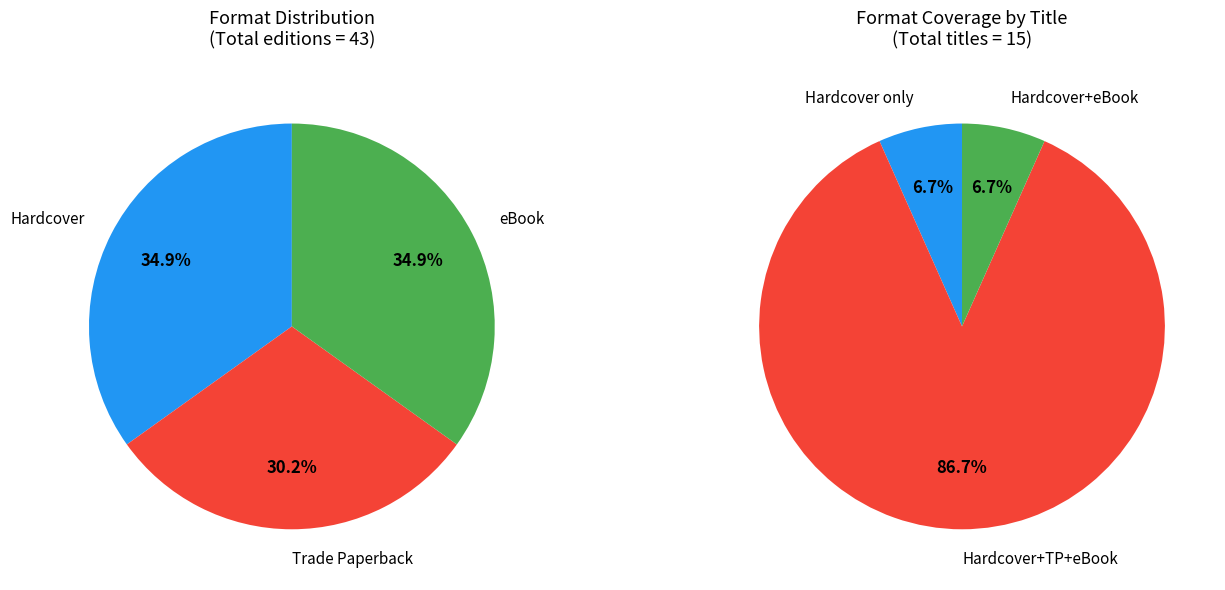

Which has a higher value, Trade Paperback or Hardcover?

Hardcover